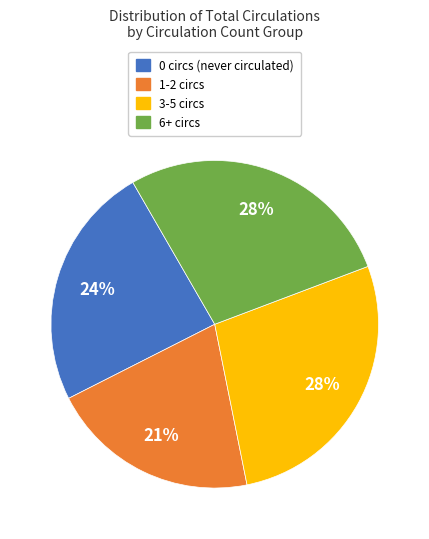

To the nearest percent, what is the difference between the largest and smallest slice percentages?

7%